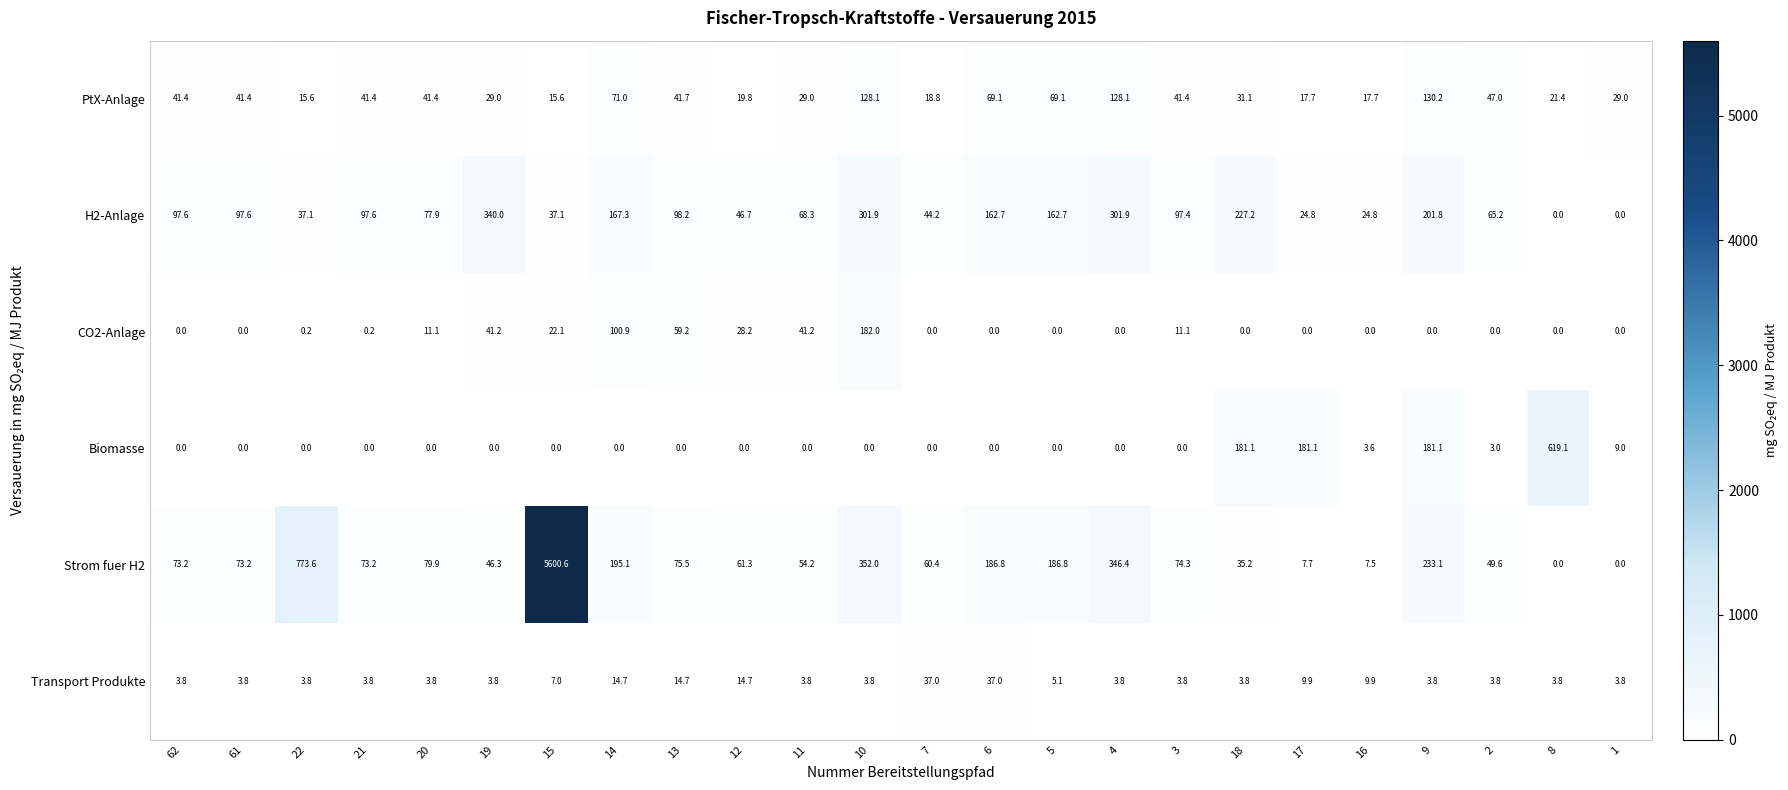

Rank the series by their maximum value, from highest to lowest.

Strom fuer H2, Biomasse, H2-Anlage, CO2-Anlage, PtX-Anlage, Transport Produkte